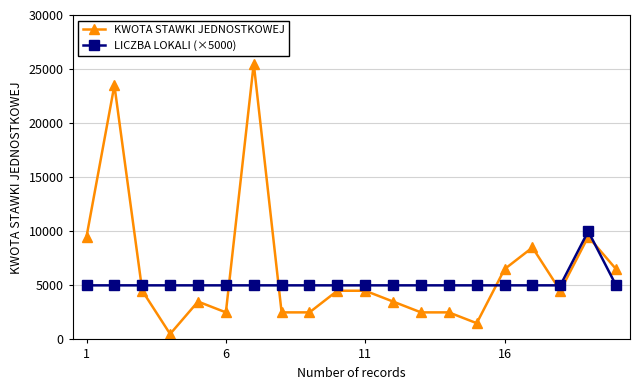

True or false: KWOTA STAWKI JEDNOSTKOWEJ and LICZBA LOKALI (×5000) intersect in this chart.

True